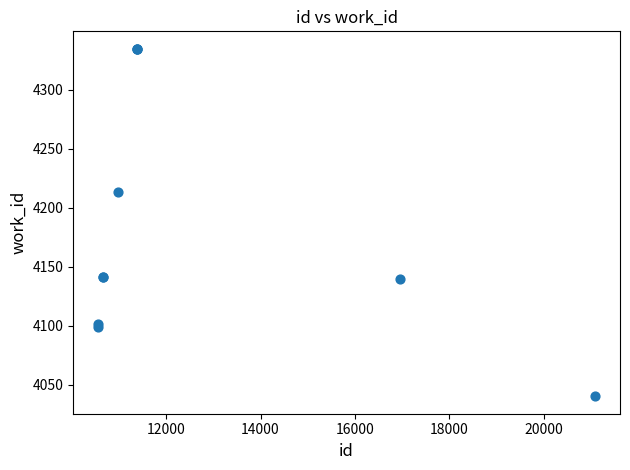

What Y value in the scatter plot is closest to 4187?

4213